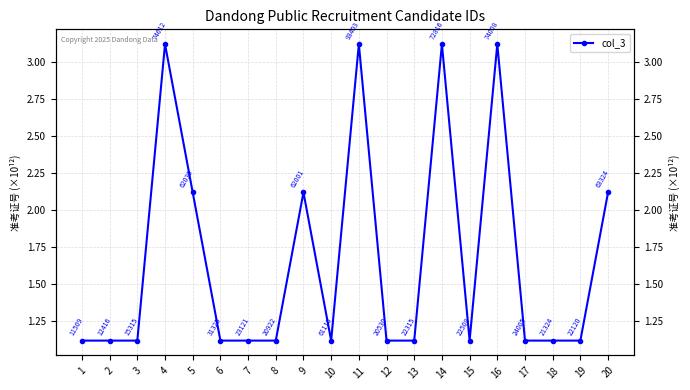

What is the sum of all values?

33421062510720